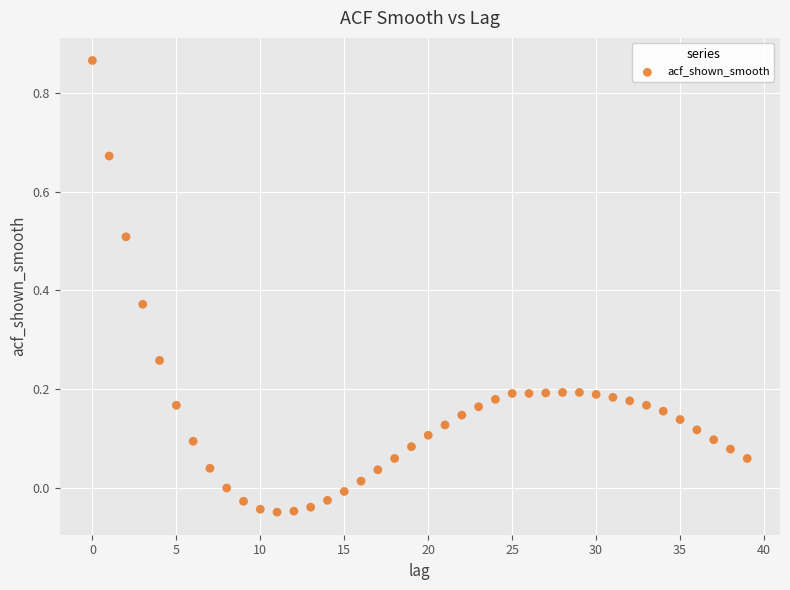

Count the number of points in this scatter plot.

40